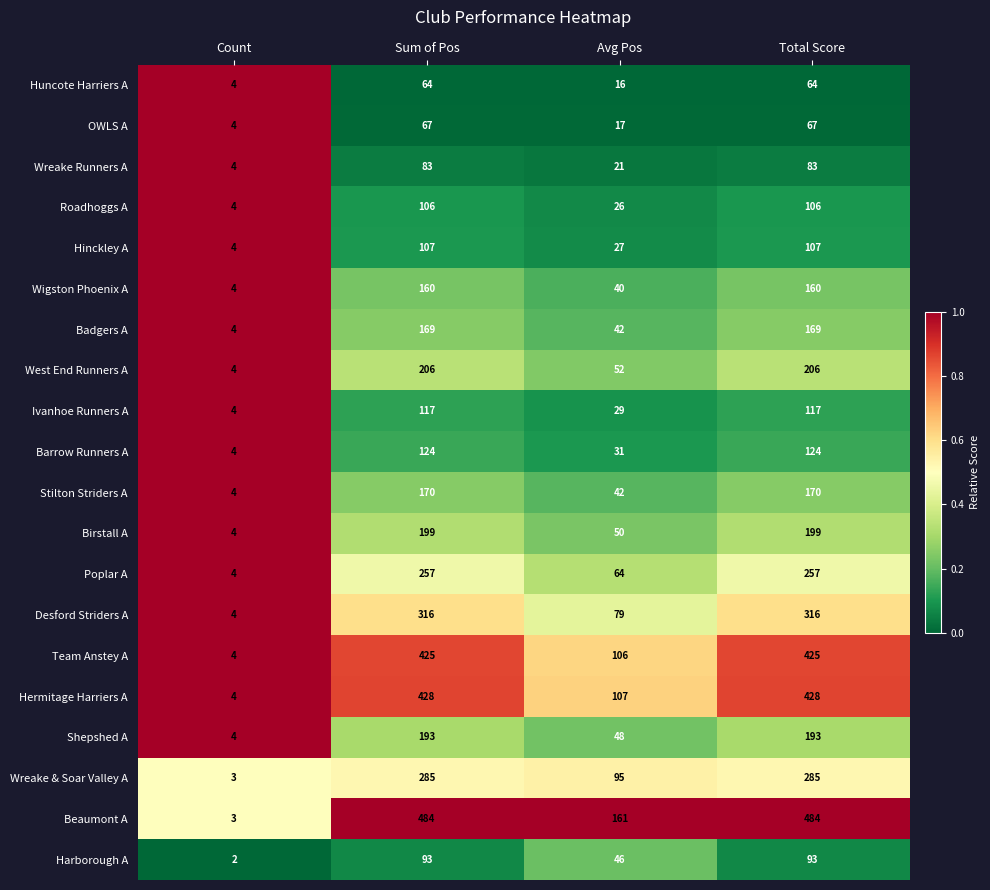

At which label does Badgers A reach its minimum?

Count